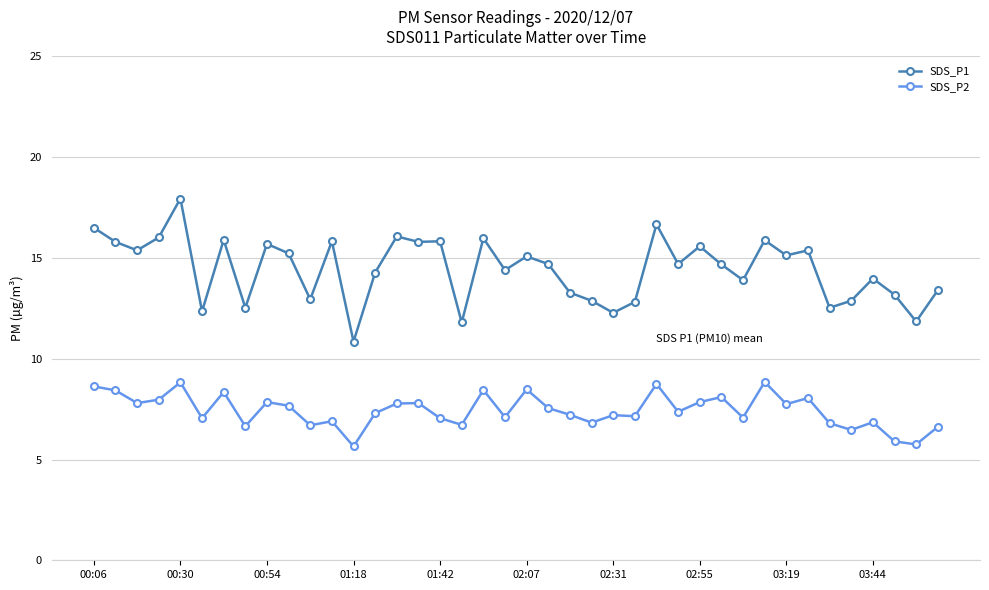

What is the value of the SDS_P1 point at the 1st from the left?

16.5